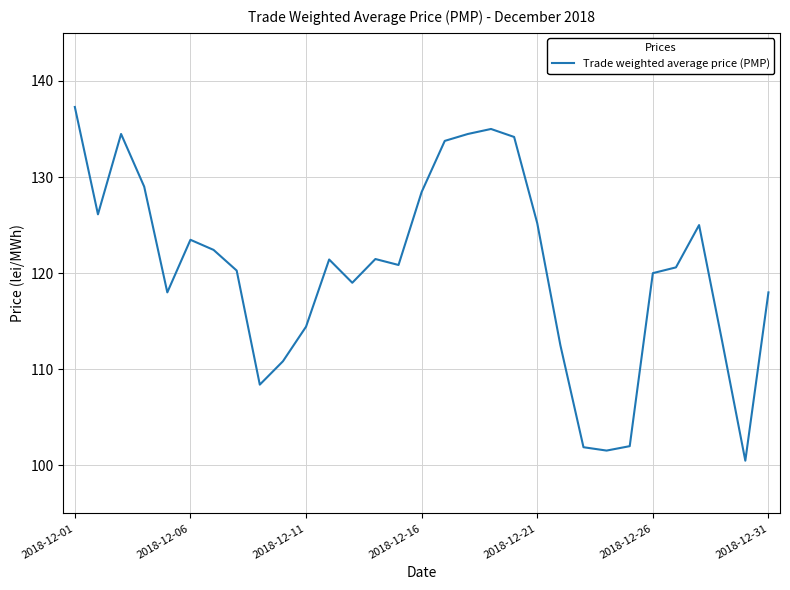

What is the minimum value shown in the chart?

100.5